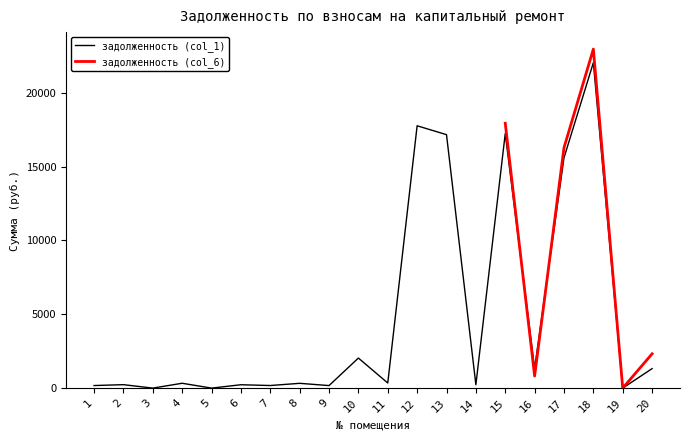

What is the approximate value at 11?

344.4